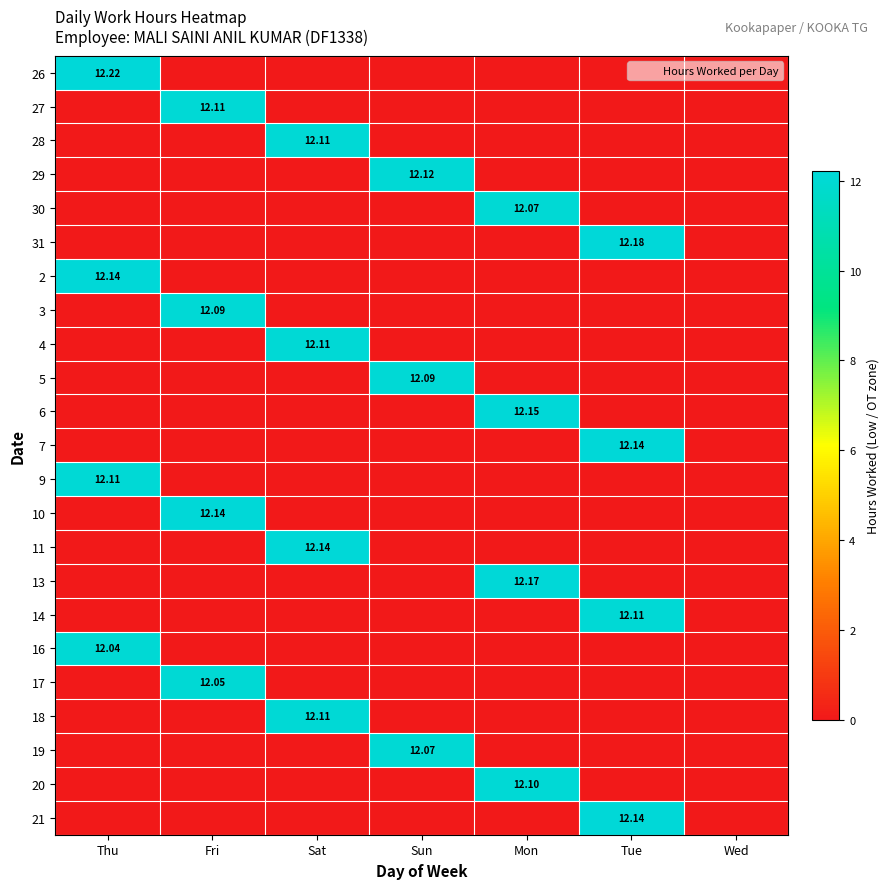

Rank the categories by 21 value from highest to lowest.

Tue, Thu, Fri, Sat, Sun, Mon, Wed